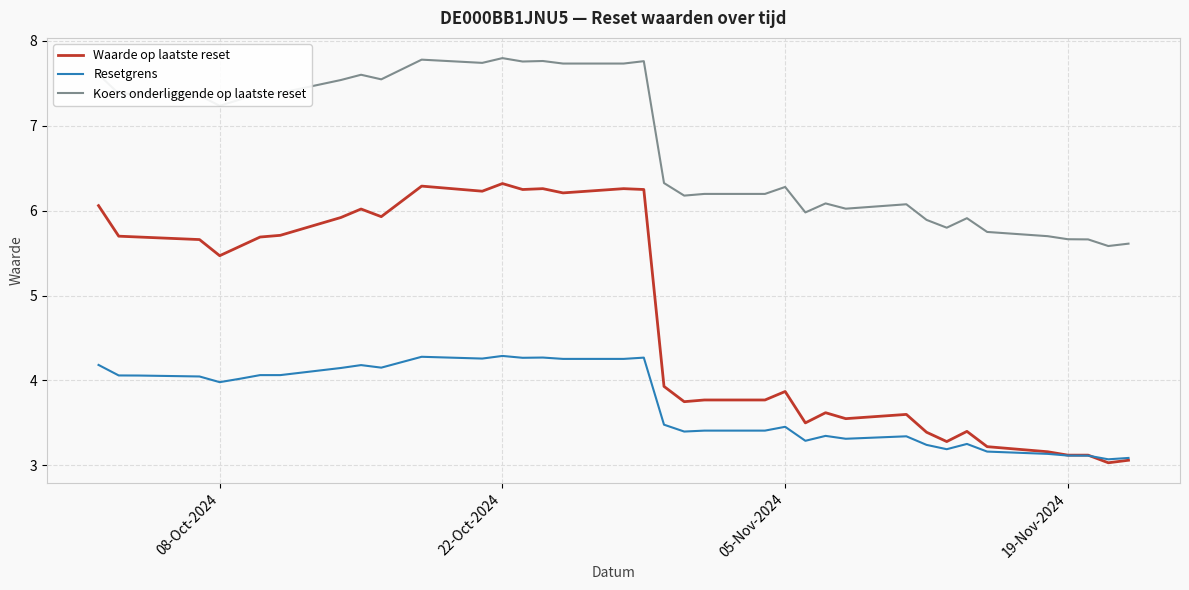

Rank the series by their maximum value, from lowest to highest.

Resetgrens, Waarde op laatste reset, Koers onderliggende op laatste reset